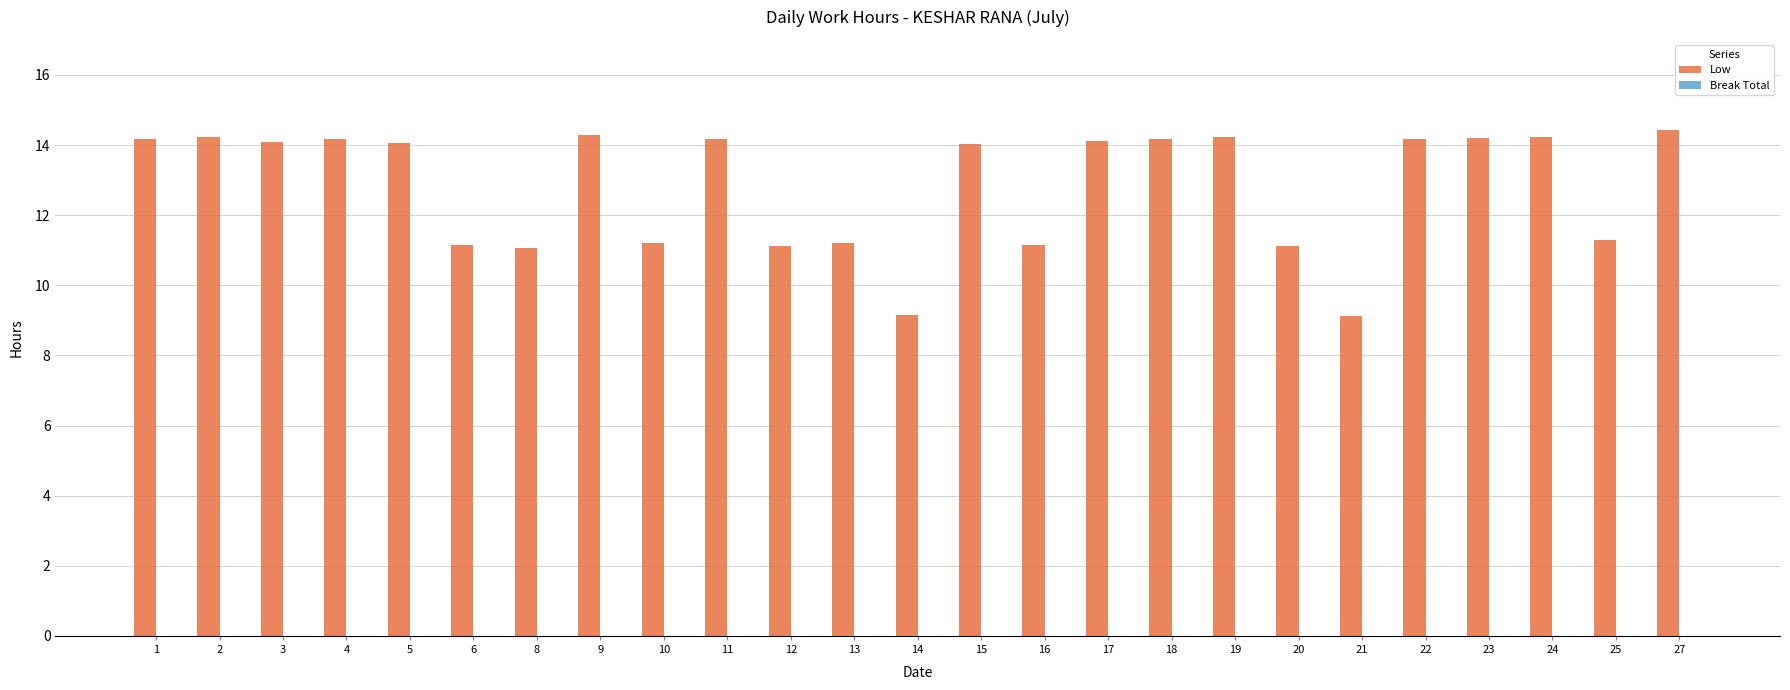

How many bars are there in total?

25